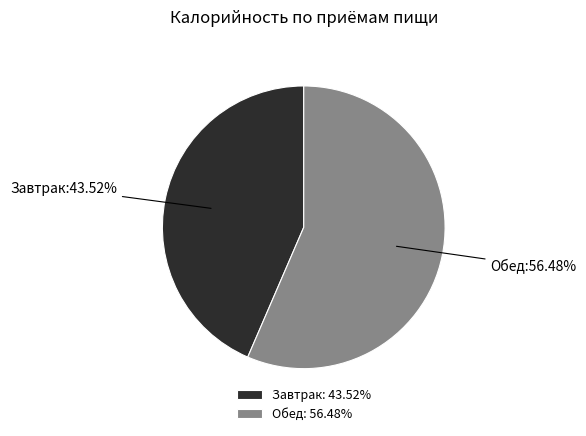

True or false: Завтрак accounts for 56% of the total.

False